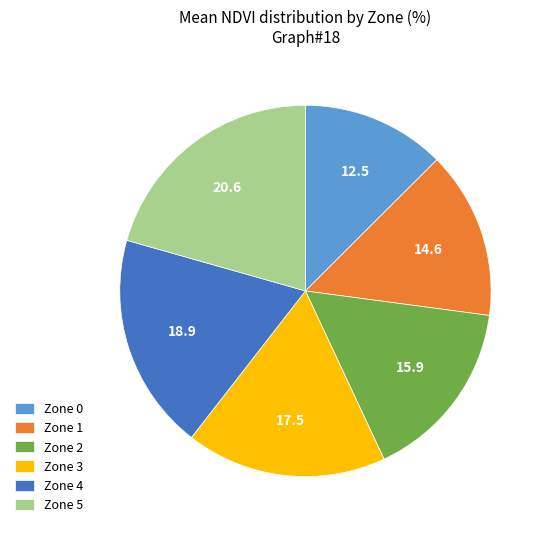

Do Zone 1 and Zone 0 together represent more than half of the pie?

No